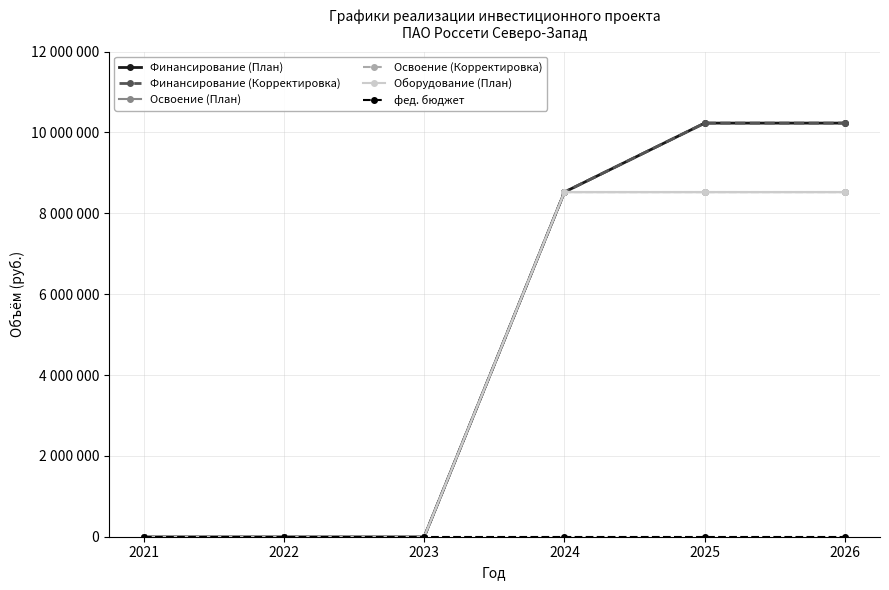

True or false: Финансирование (Корректировка) has a value of 7055306 at 2023.

False